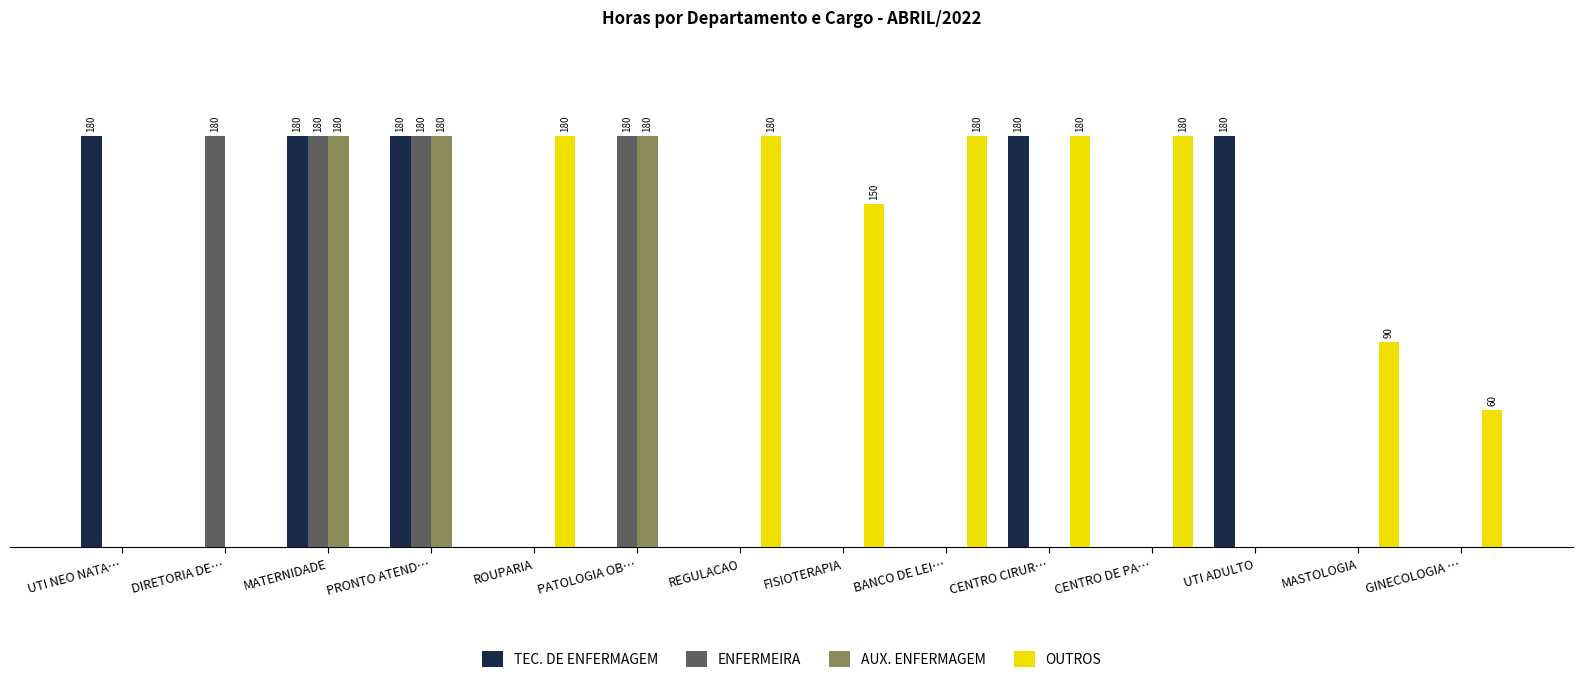

What is the difference between the AUX. ENFERMAGEM values at PRONTO ATEND… and UTI NEO NATA…?

180